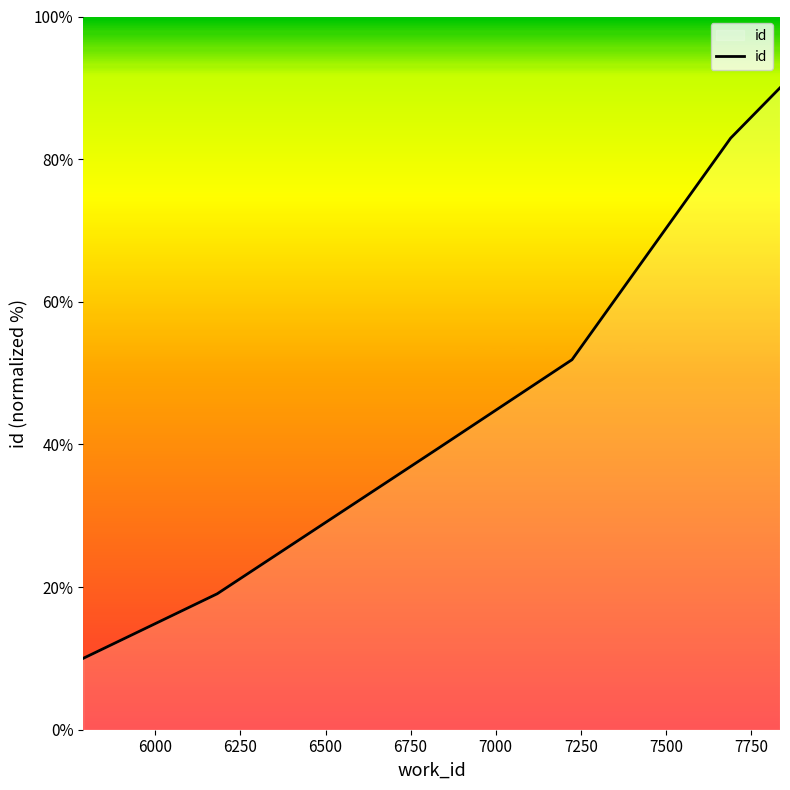

True or false: there are more than 1 points higher than both neighbors.

False